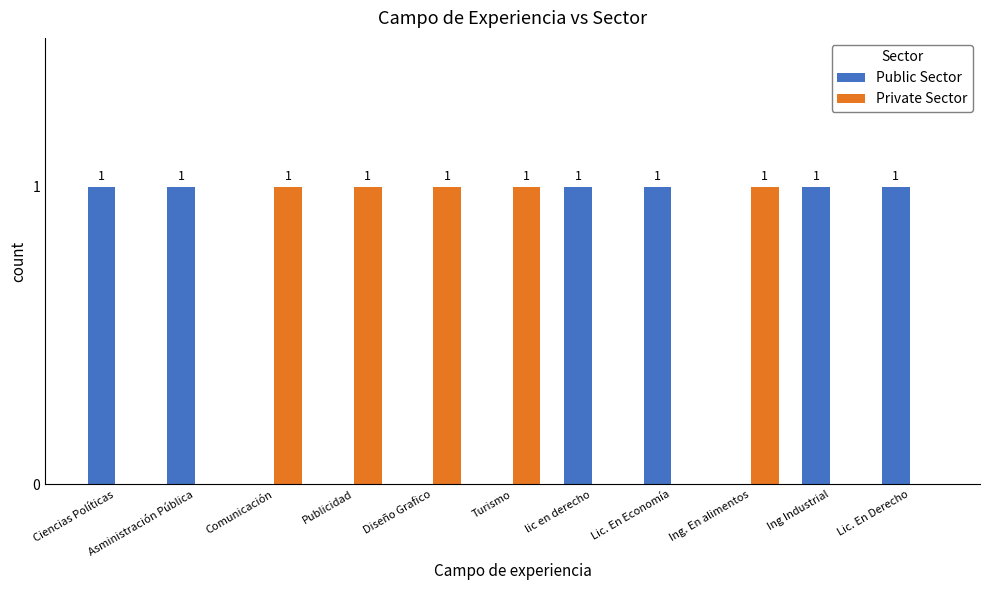

Is it true that Public Sector equals 2 at Lic. En Economía?

False